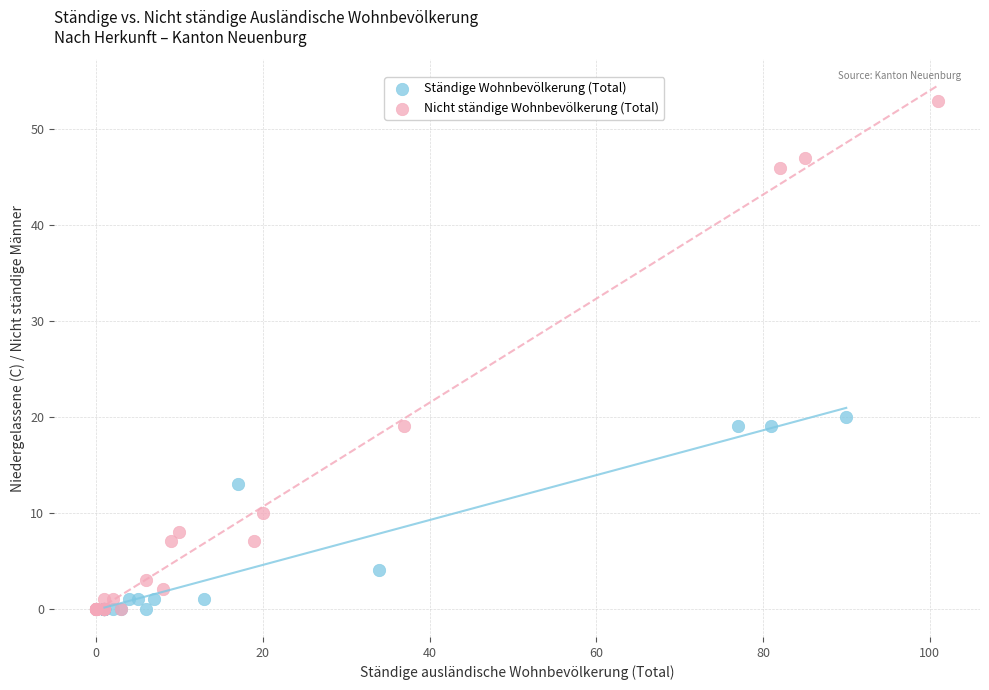

Which series has the widest spread of Y values?

Nicht ständige Wohnbevölkerung (Total)